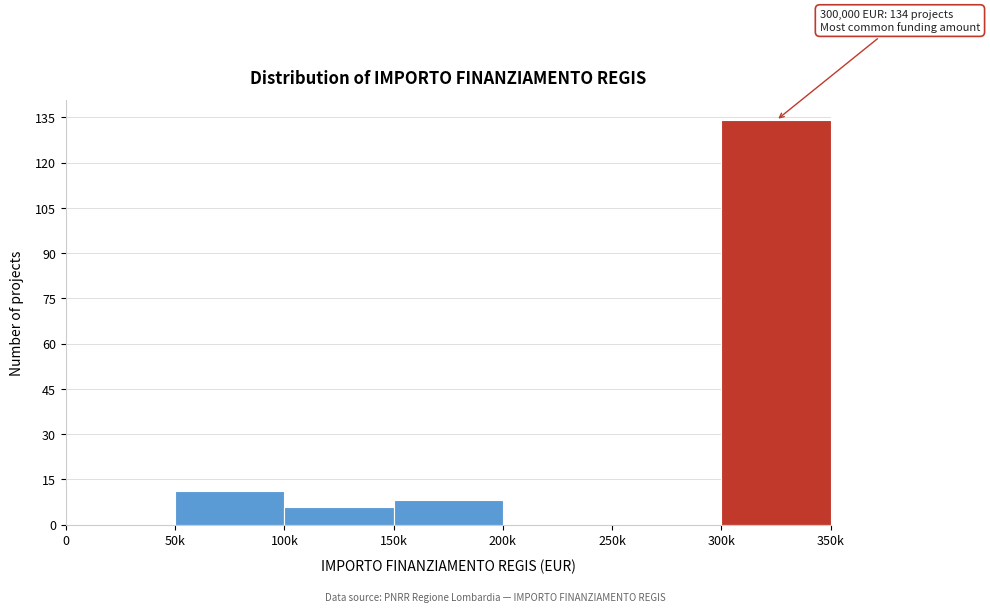

Reading right to left, extract all data points from this chart.

300k=134	250k=0	200k=0	150k=8	100k=6	50k=11	0=0